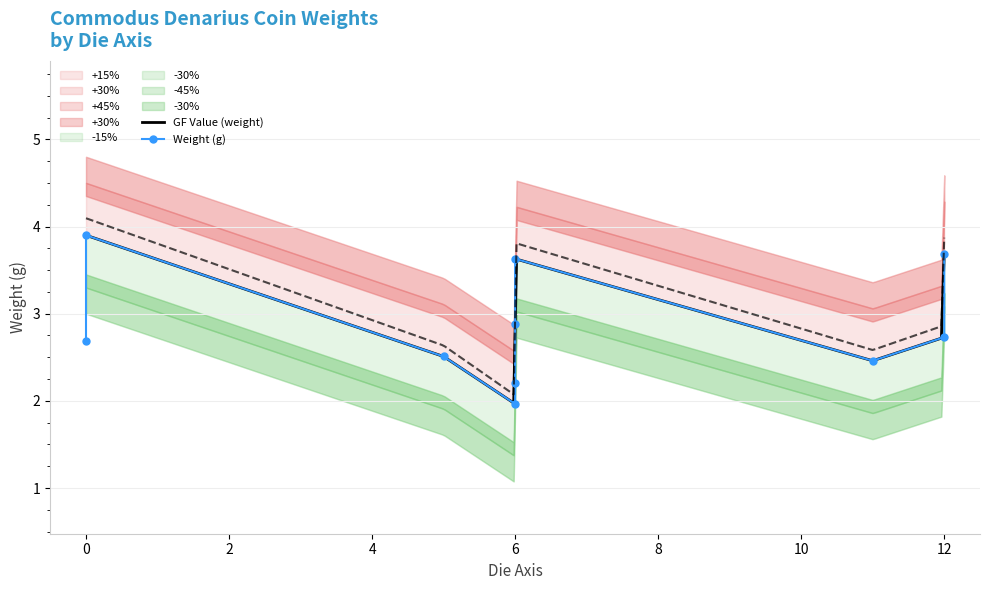

At which label is the value closest to 2?

6